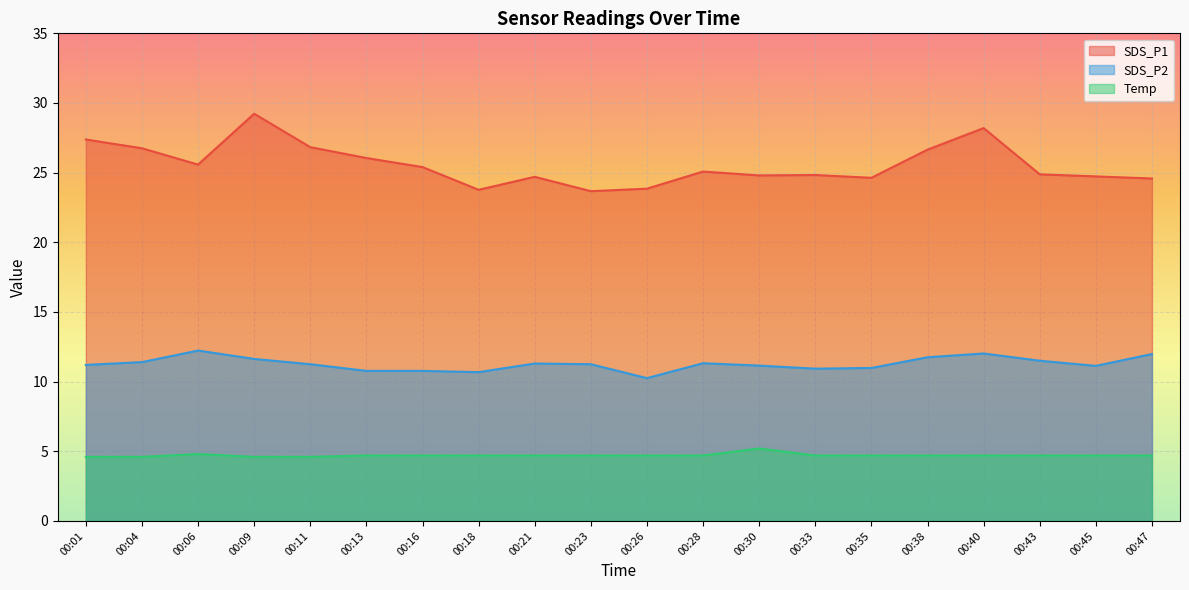

True or false: Temp and SDS_P2 cross at least once.

False